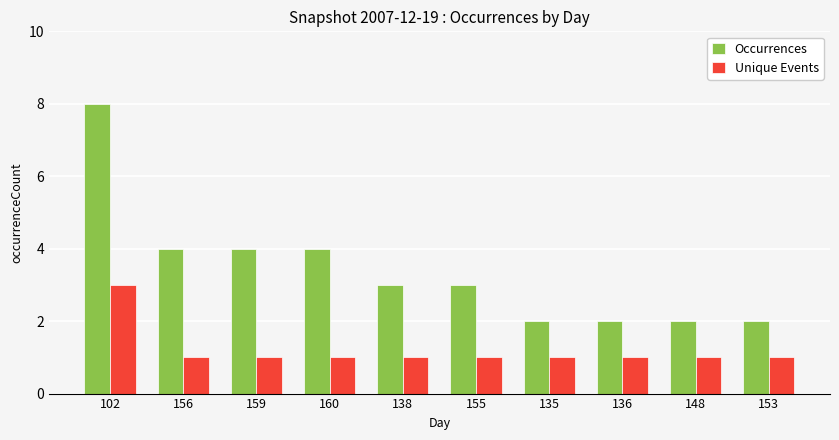

The value of Occurrences at 159 is 1. True or false?

False